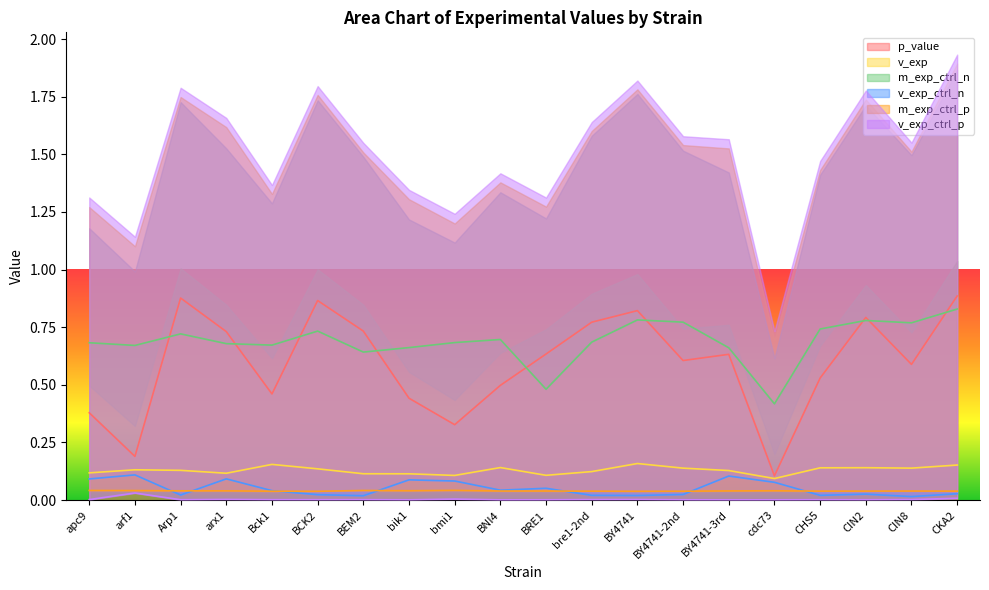

How many data points does each series have?

20